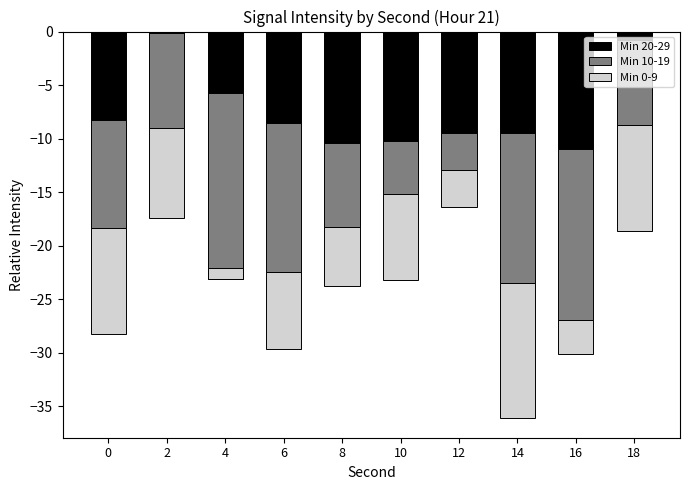

Is the value of Min 20-29 at 14 greater than the value of Min 0-9 at 6?

No